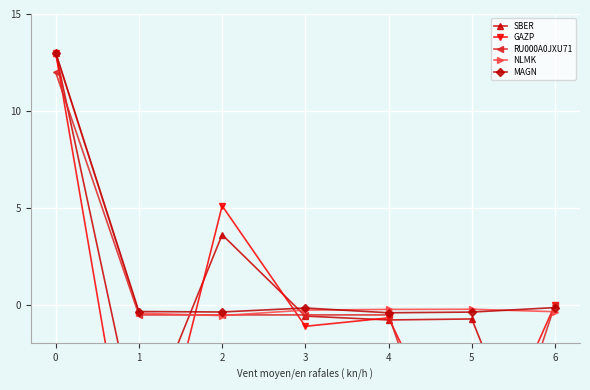

List the series in order of their peak value, highest first.

SBER, GAZP, NLMK, MAGN, RU000A0JXU71